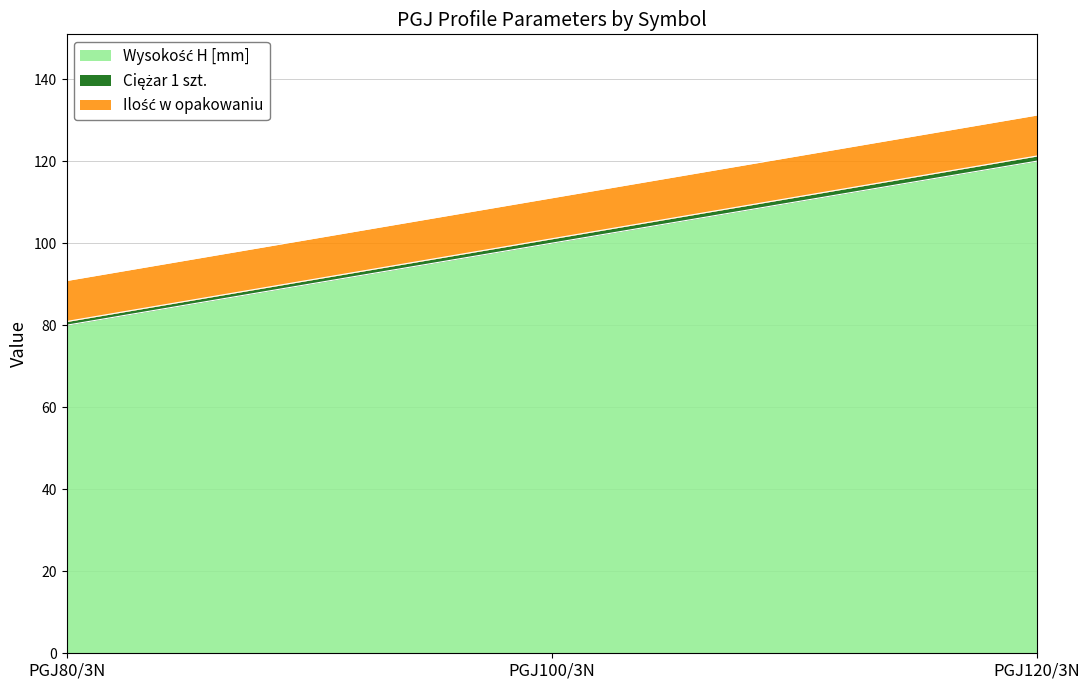

At which category is the sum across all series the highest?

PGJ120/3N